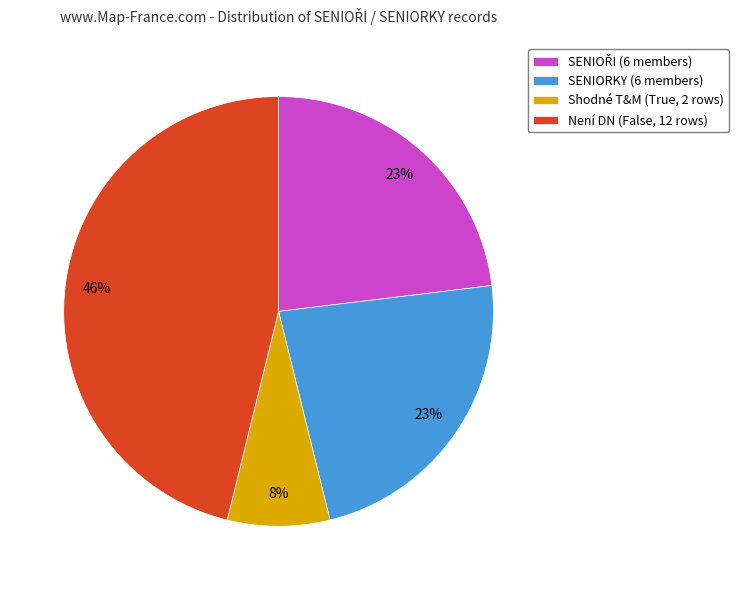

What is the smallest slice in the pie chart?

Shodné T&M (True, 2 rows)